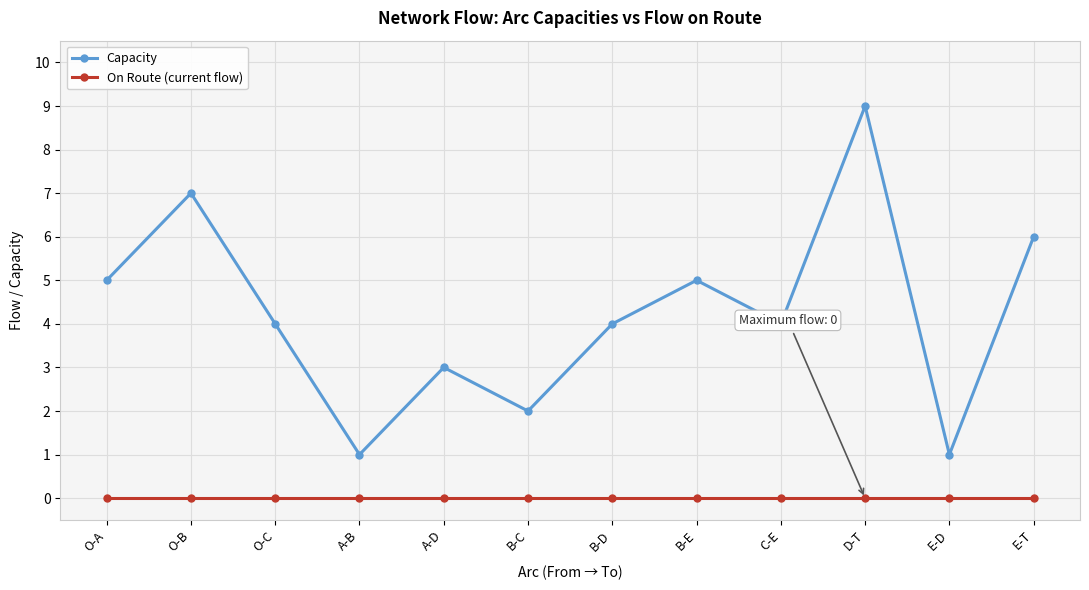

Which series has the widest spread of values?

Capacity